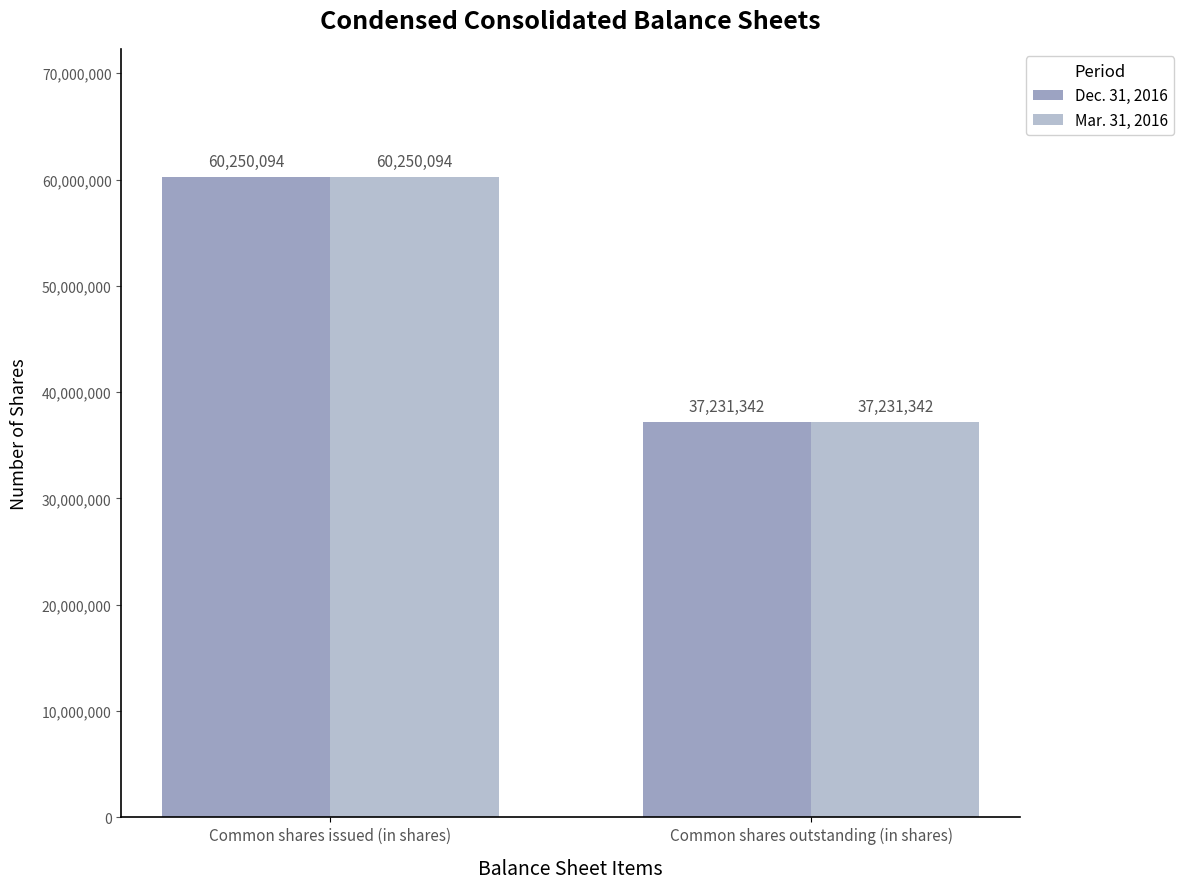

Reading left to right, transcribe all the data shown in this chart.

Dec. 31, 2016: 60250094	37231342
Mar. 31, 2016: 60250094	37231342